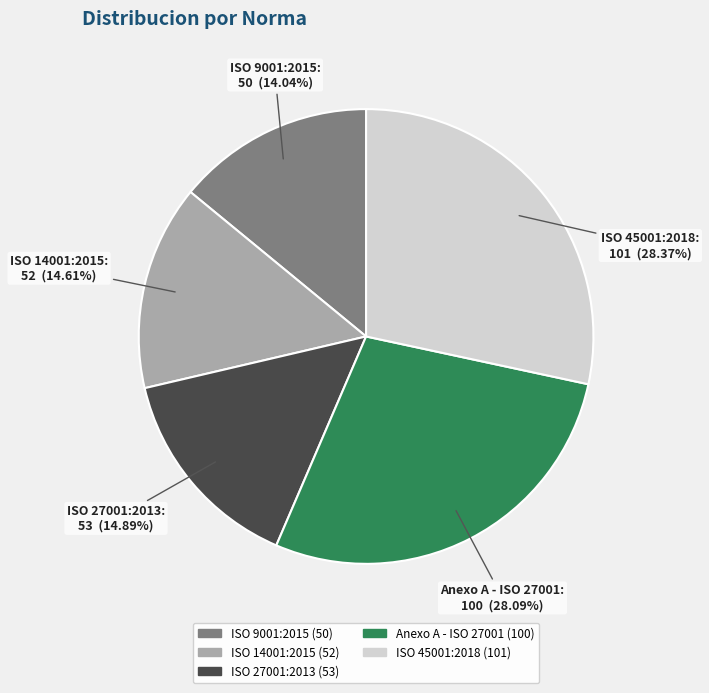

What is the smallest slice in the pie chart?

ISO 9001:2015